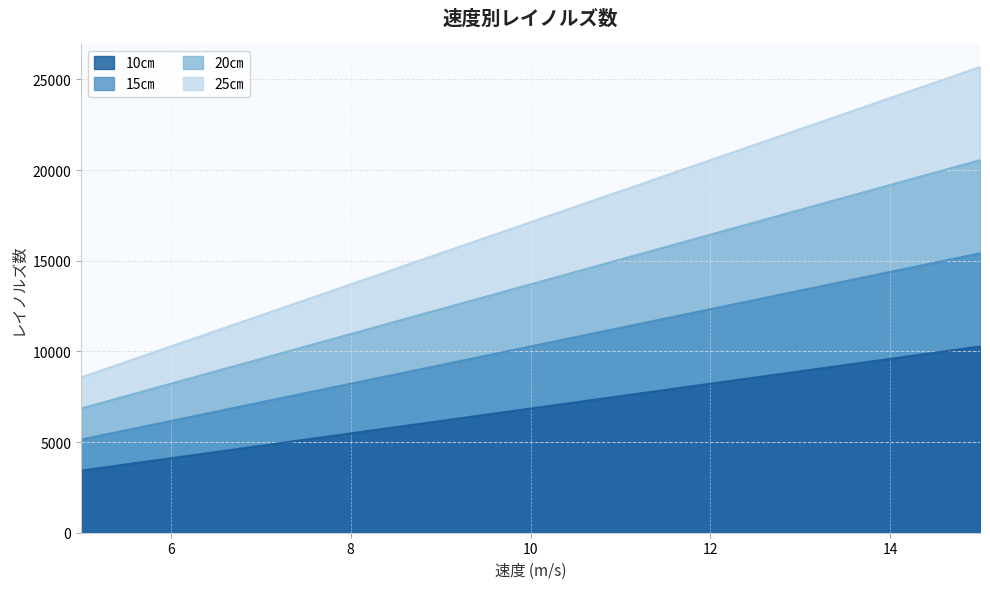

What is the value of the 15㎝ point at the 5th from the left?

15411.0